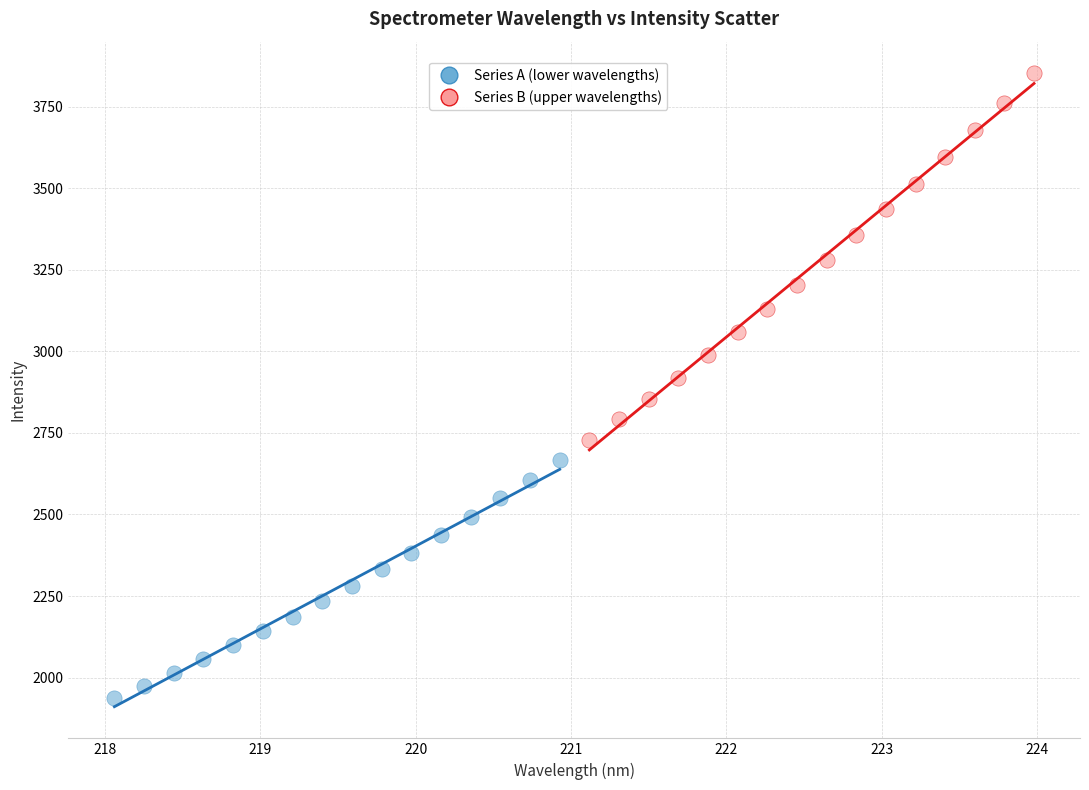

Which series has the largest Y range (max minus min)?

Series B (upper wavelengths)